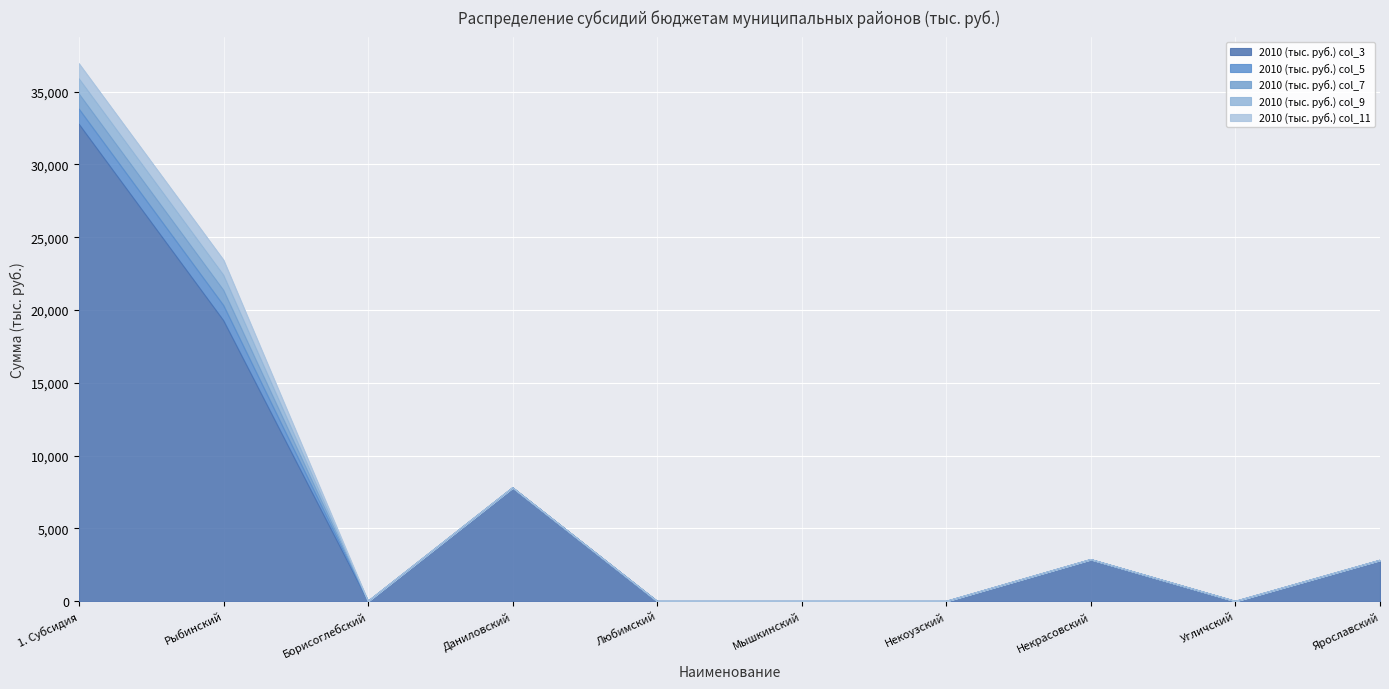

How many values in the 2010 (тыс. руб.) col_7 series exceed 0?

2